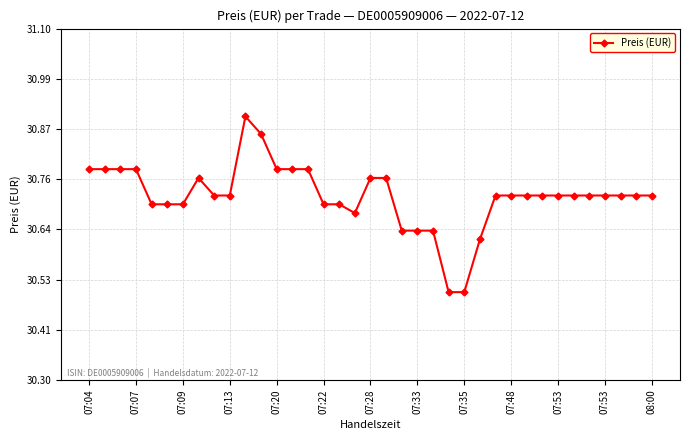

Count the values in the range 30 to 31.

37